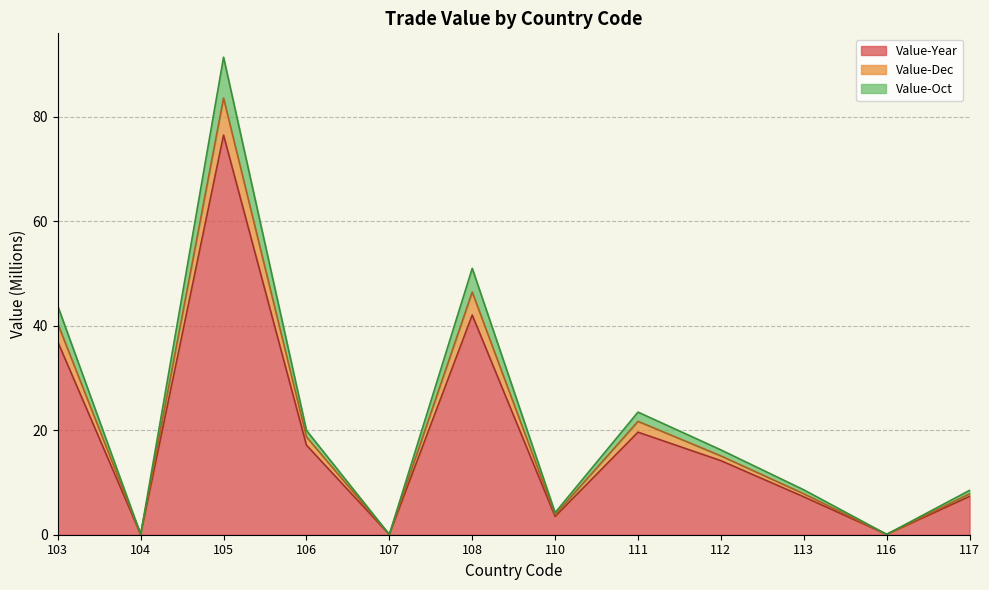

The value of Value-Year at 103 is 50.2. True or false?

False